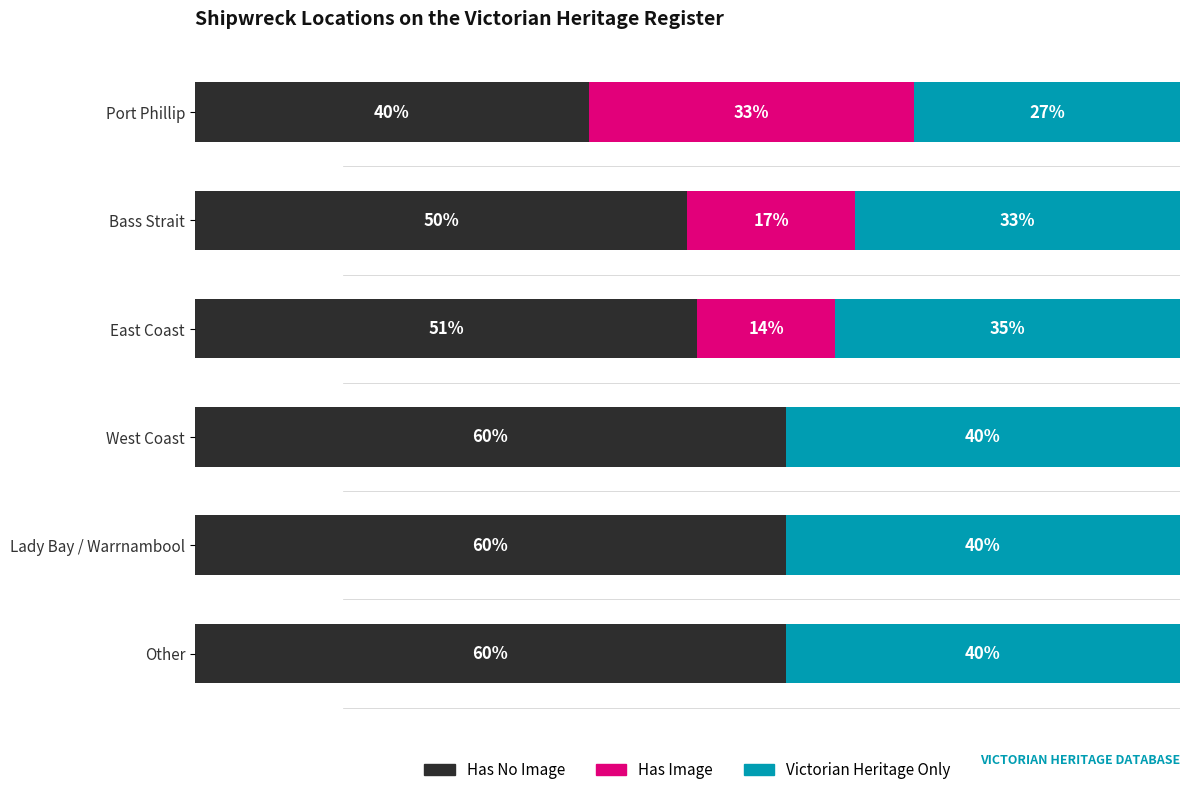

At which label is Has No Image closest to 50?

Bass Strait